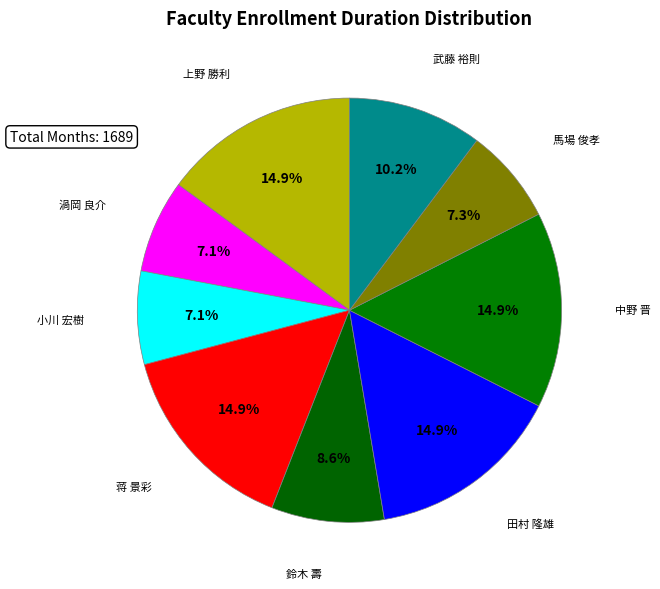

Count the number of slices in the pie.

9